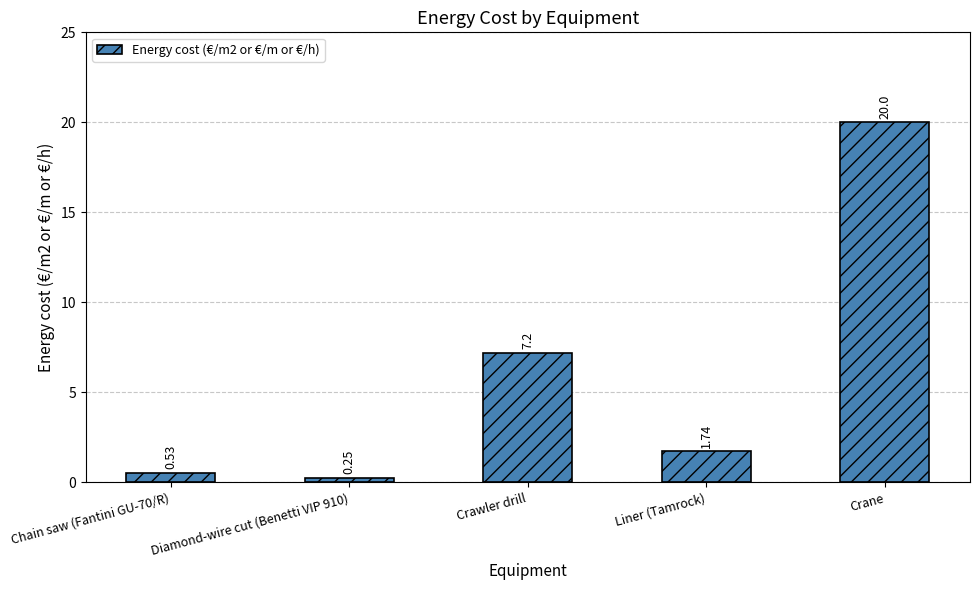

Rank the categories by value from highest to lowest.

Crane, Crawler drill, Liner (Tamrock), Chain saw (Fantini GU-70/R), Diamond-wire cut (Benetti VIP 910)